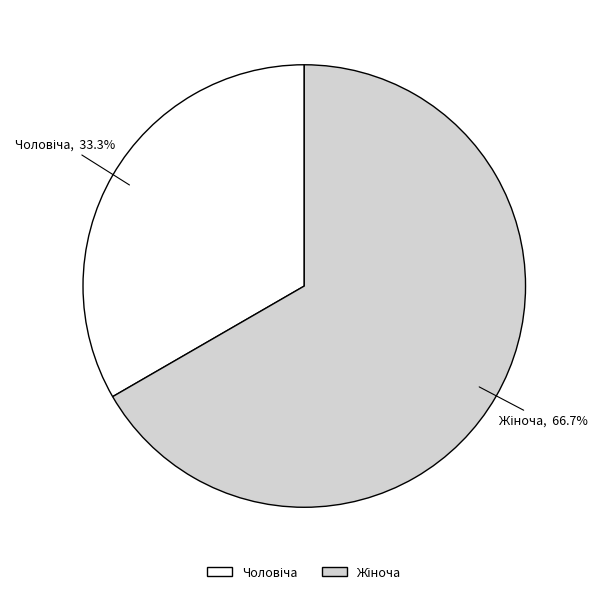

Is there any slice that represents more than half of the pie?

Yes